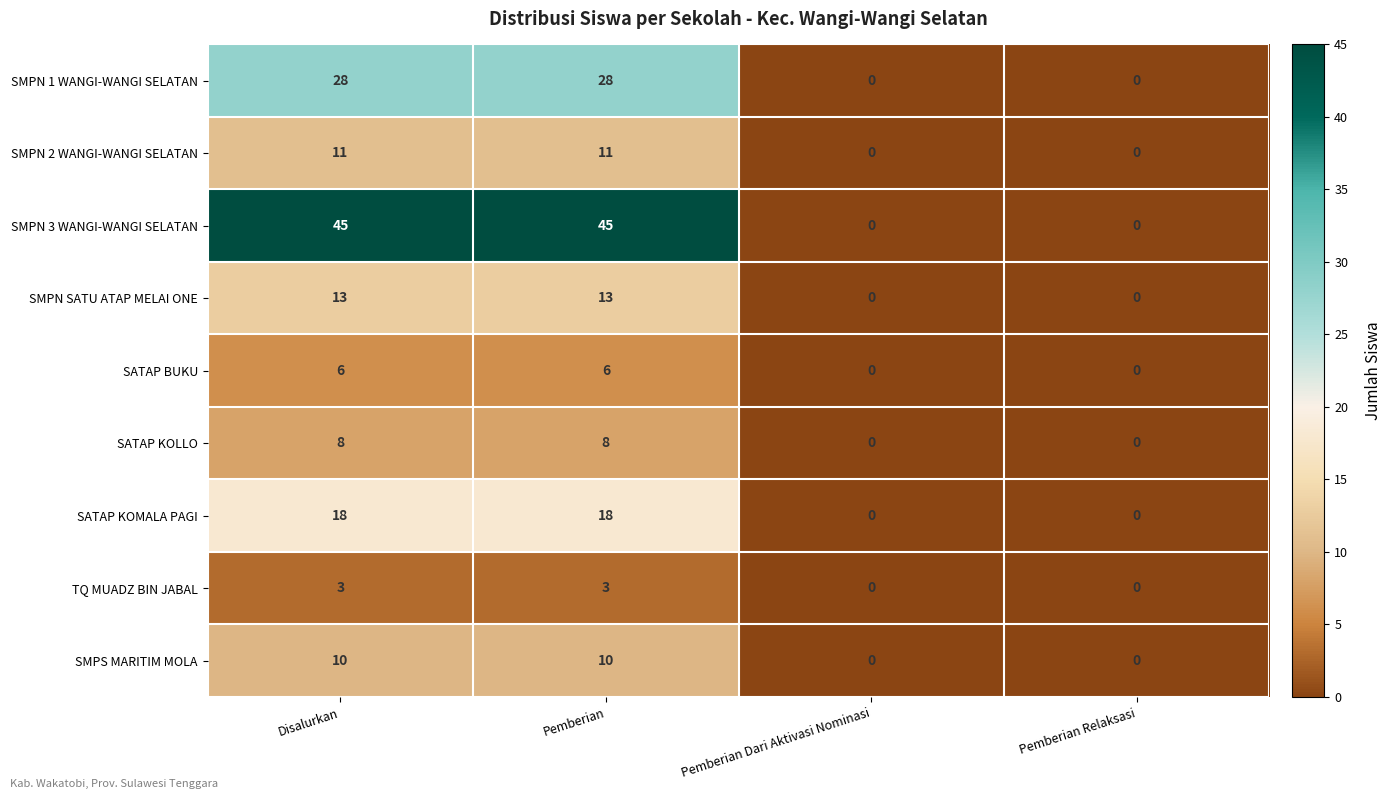

What is the maximum value shown in the chart?

45